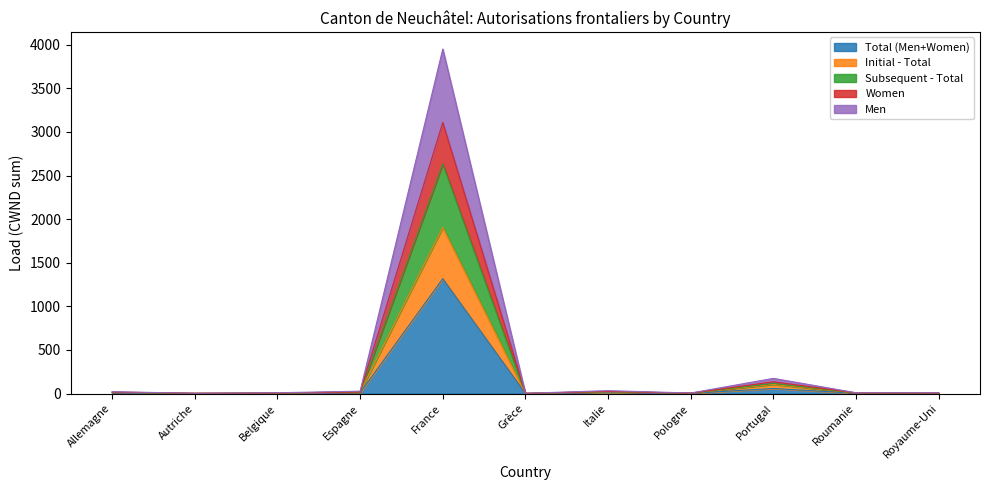

Count the number of categories in the chart.

11